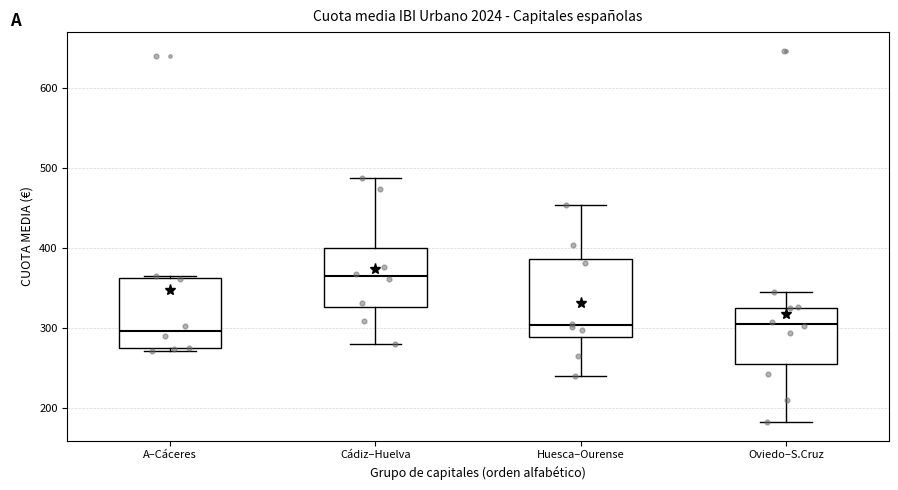

Reading left to right, read every box against the y-axis: the position of its median line, the range the box covers, and the ends of its whiskers. The values are not printed on the chart, so give them approximately, as read against the axis.

A–Cáceres: median 300, box 270 to 360, whiskers 270 to 370
Cádiz–Huelva: median 360, box 330 to 400, whiskers 280 to 490
Huesca–Ourense: median 300, box 290 to 390, whiskers 240 to 450
Oviedo–S.Cruz: median 310, box 260 to 330, whiskers 180 to 350